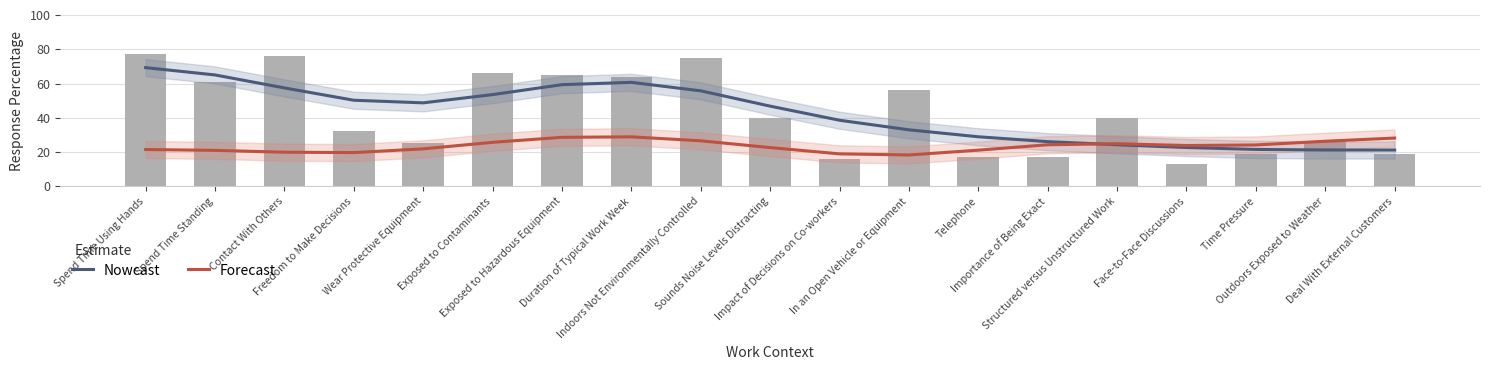

Which has a higher value, Contact With Others or Deal With External Customers?

Contact With Others